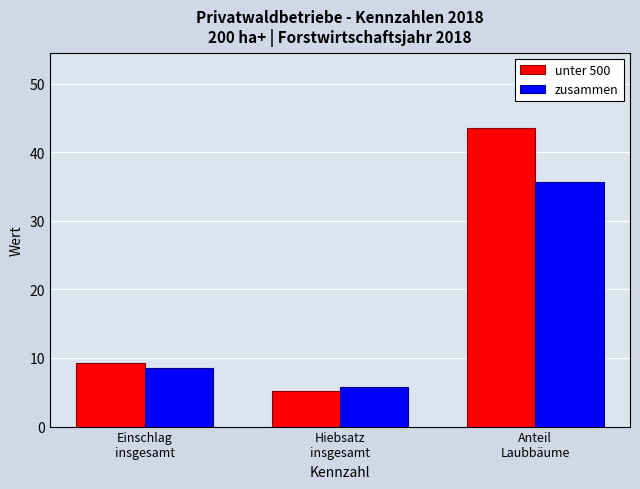

What are all the series names shown in the legend?

unter 500, zusammen